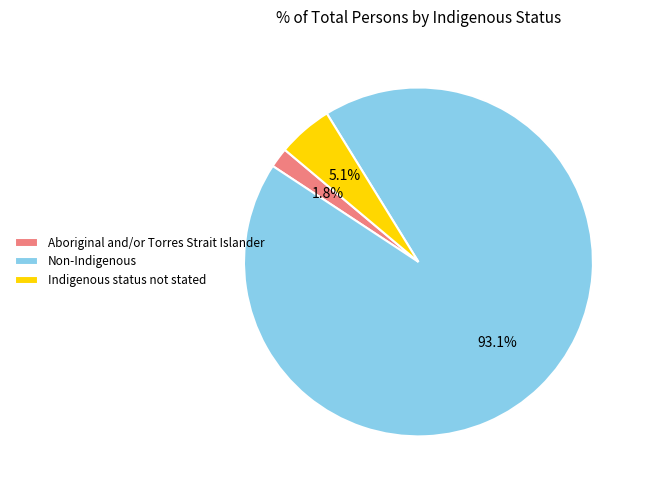

How many segments does this pie chart have?

3